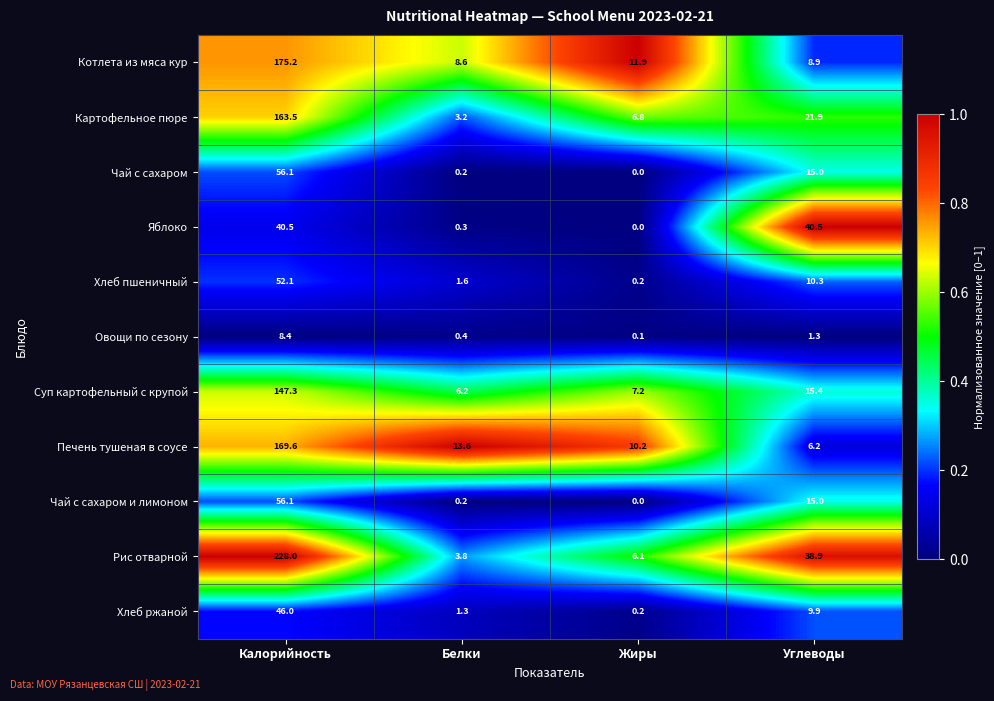

List the labels in order of Хлеб пшеничный value, smallest first.

Жиры, Белки, Углеводы, Калорийность